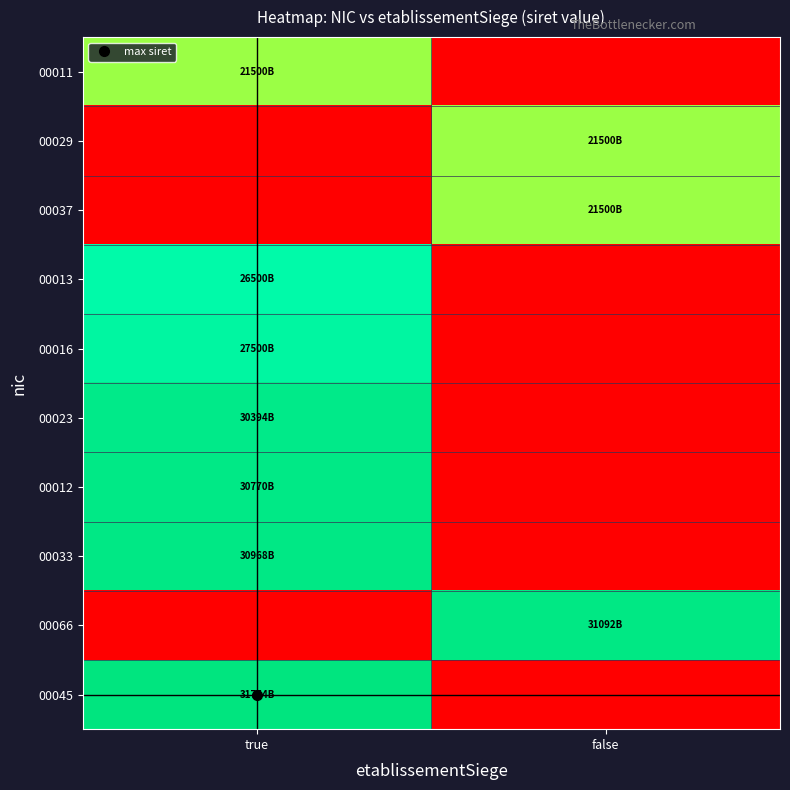

Reading left to right, extract all data points from this chart.

00011: true=0.7	false=0.0
00029: true=0.0	false=0.7
00037: true=0.0	false=0.7
00013: true=0.8	false=0.0
00016: true=0.9	false=0.0
00023: true=1.0	false=0.0
00012: true=1.0	false=0.0
00033: true=1.0	false=0.0
00066: true=0.0	false=1.0
00045: true=1.0	false=0.0